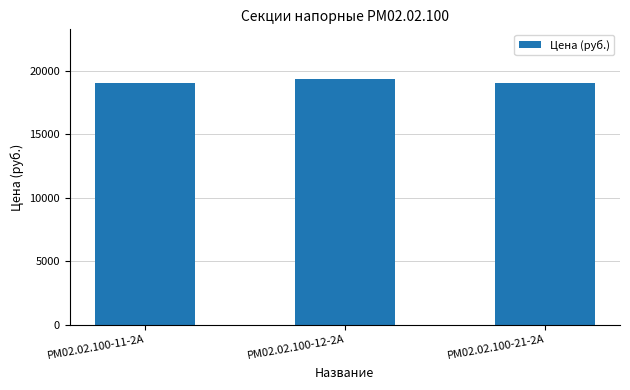

What is the value of the 2nd bar from the left?

19396